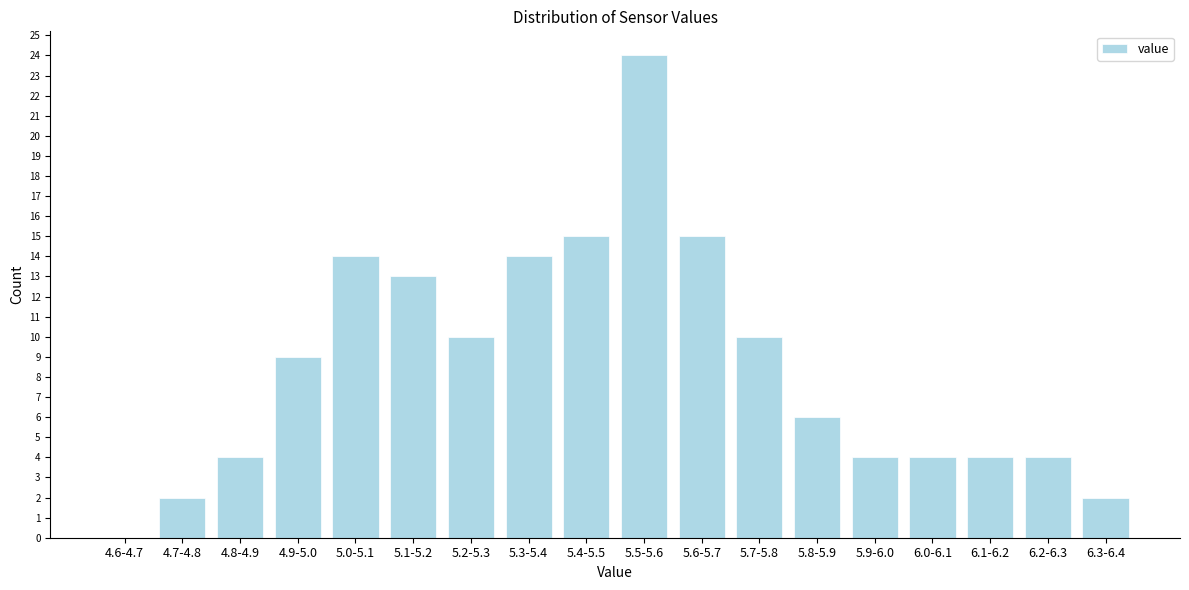

Reading left to right, what are all the values shown in this chart?

4.6-4.7=0	4.7-4.8=2	4.8-4.9=4	4.9-5.0=9	5.0-5.1=14	5.1-5.2=13	5.2-5.3=10	5.3-5.4=14	5.4-5.5=15	5.5-5.6=24	5.6-5.7=15	5.7-5.8=10	5.8-5.9=6	5.9-6.0=4	6.0-6.1=4	6.1-6.2=4	6.2-6.3=4	6.3-6.4=2